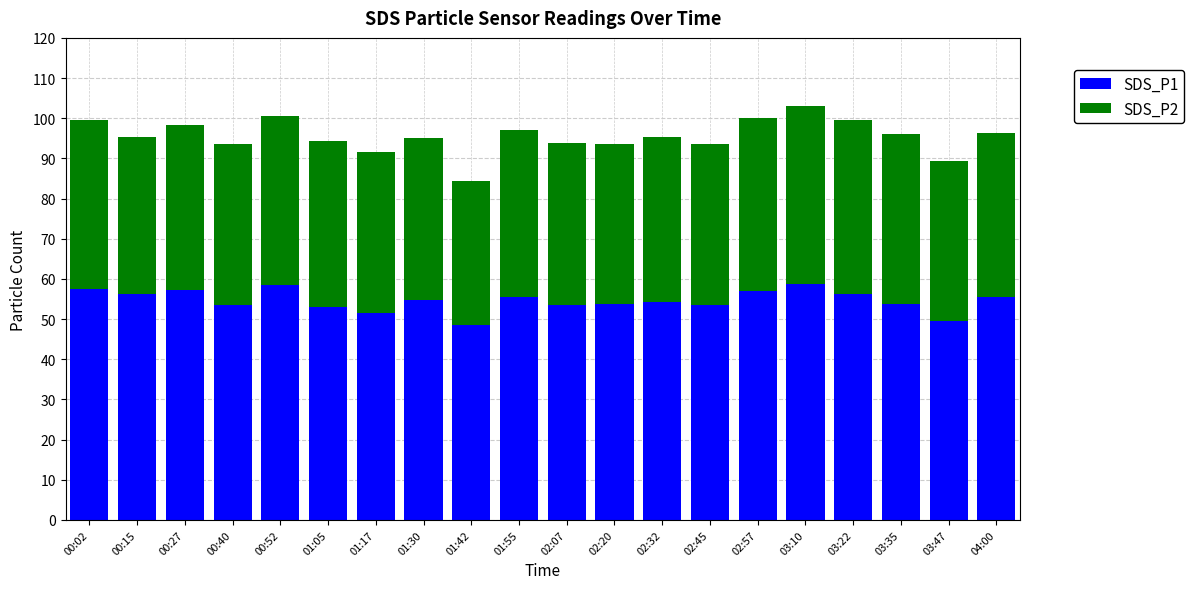

What is the total value across all series at 02:32?

95.4